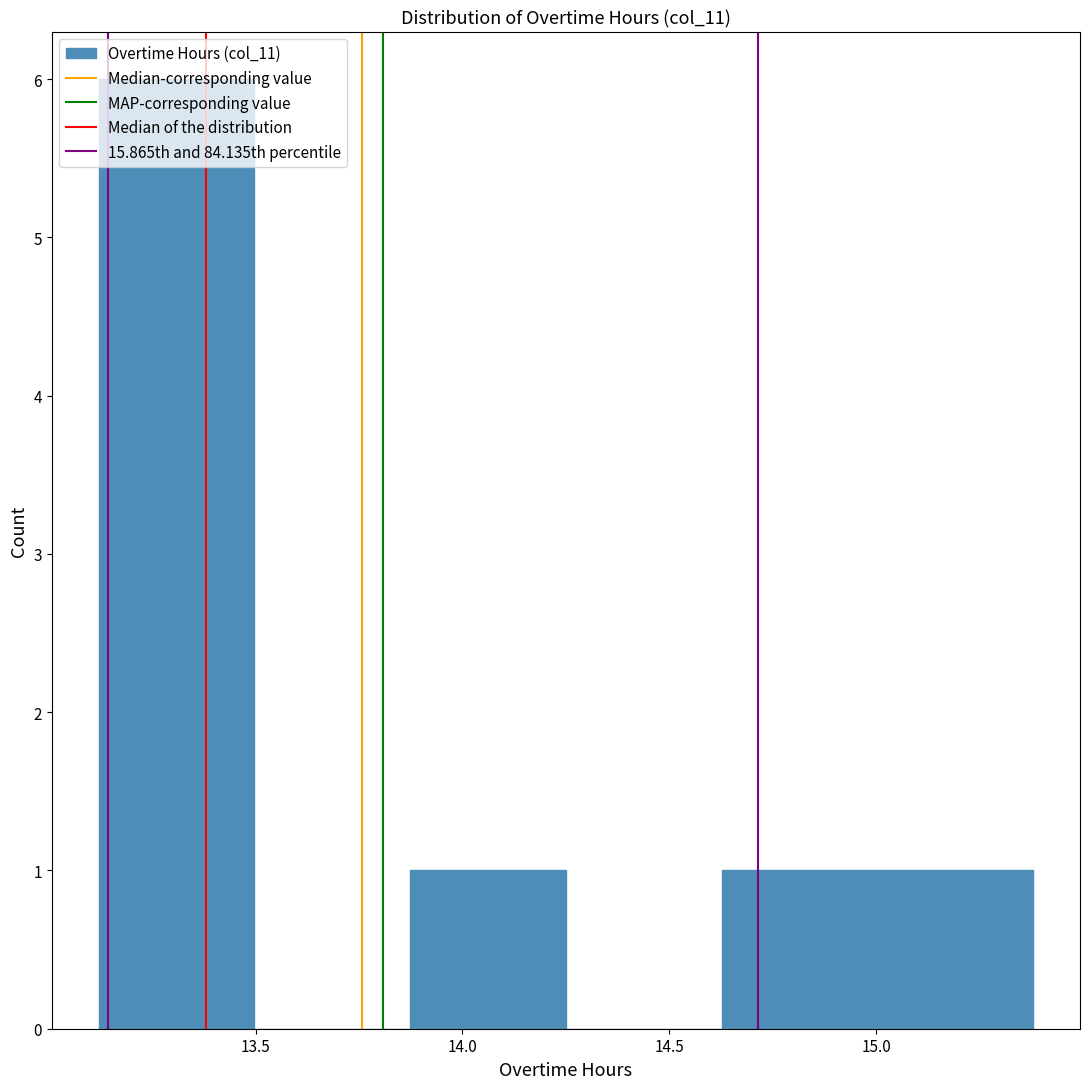

Over which range of the x-axis is the bar tallest?

13.10 to 13.50